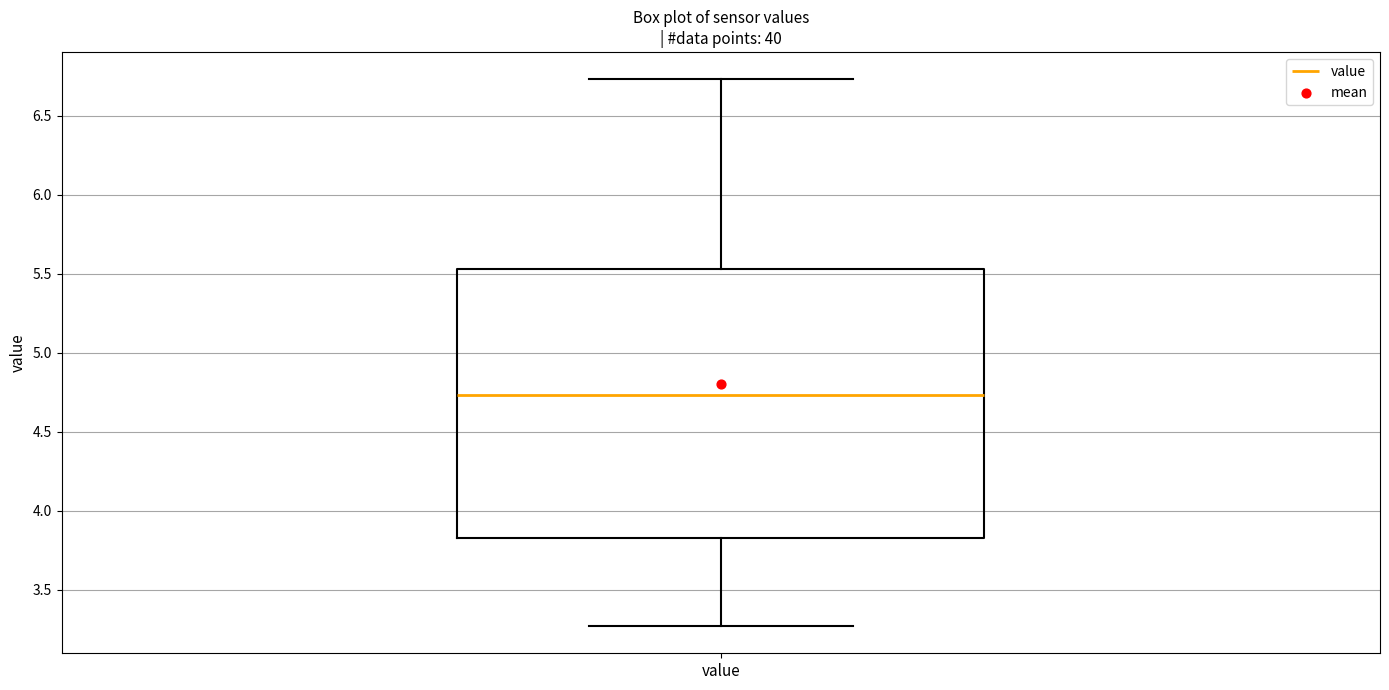

Transcribe this box plot: give where the median line is, the range the box spans, and where the two whiskers end, as read against the y-axis. The values are not printed on the chart, so give them approximately, as read against the axis.

median 4.75, box 3.85 to 5.55, whiskers 3.25 to 6.75